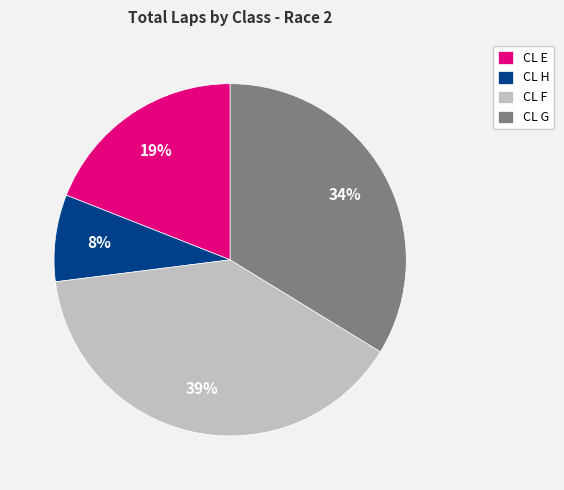

Combined, do CL G and CL E account for over 50%?

Yes